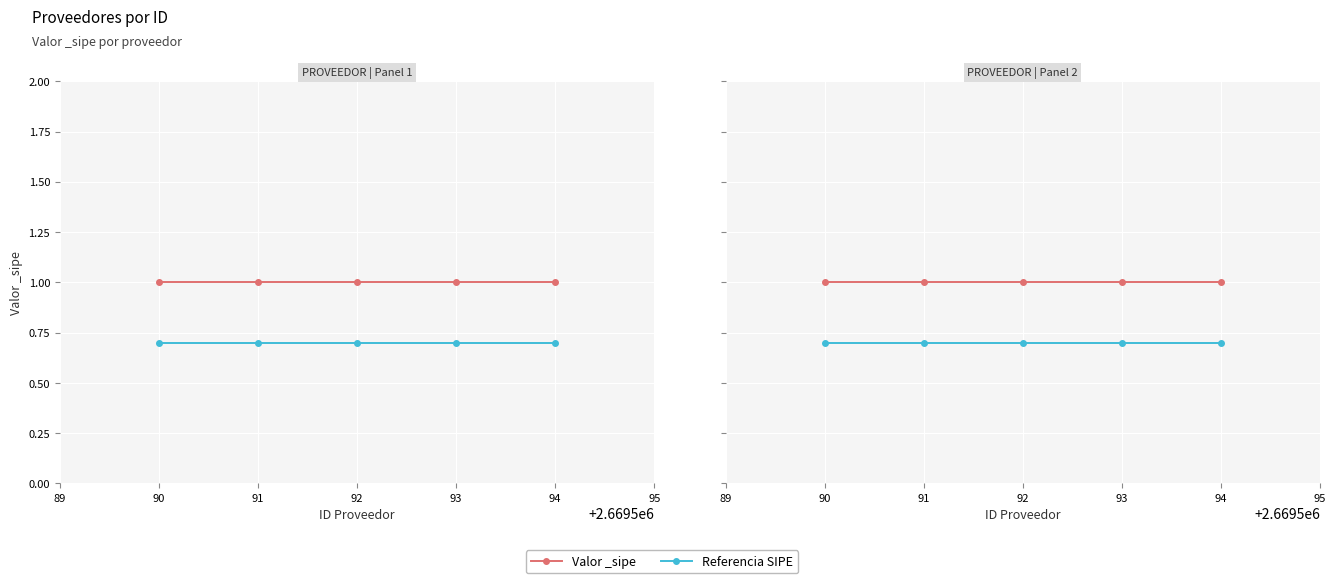

Which series has the largest total across all categories?

Valor _sipe